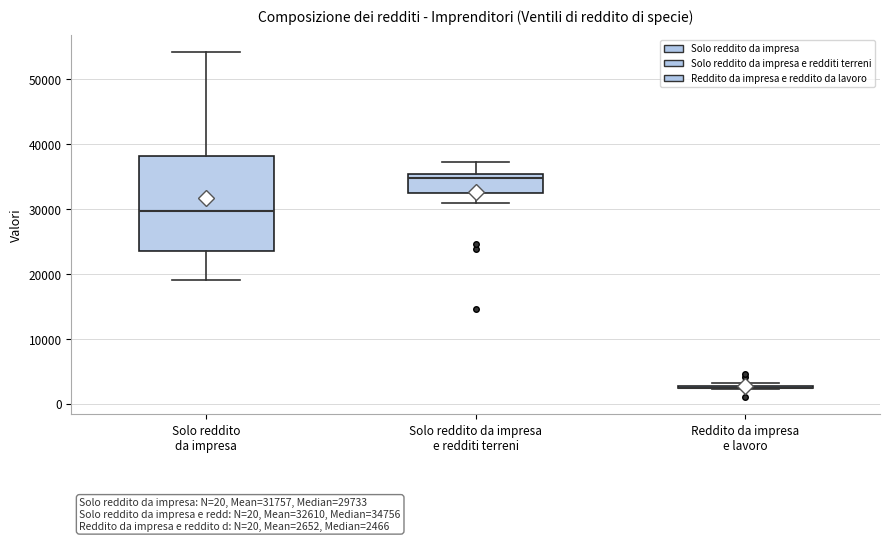

Comparing the boxes themselves (not the whiskers), which one is the tallest?

Solo reddito da impresa